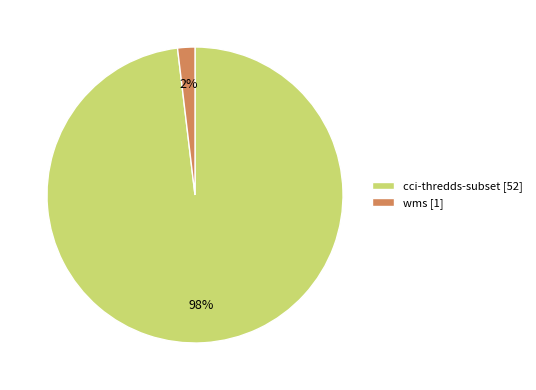

How many slices are in this pie chart?

2